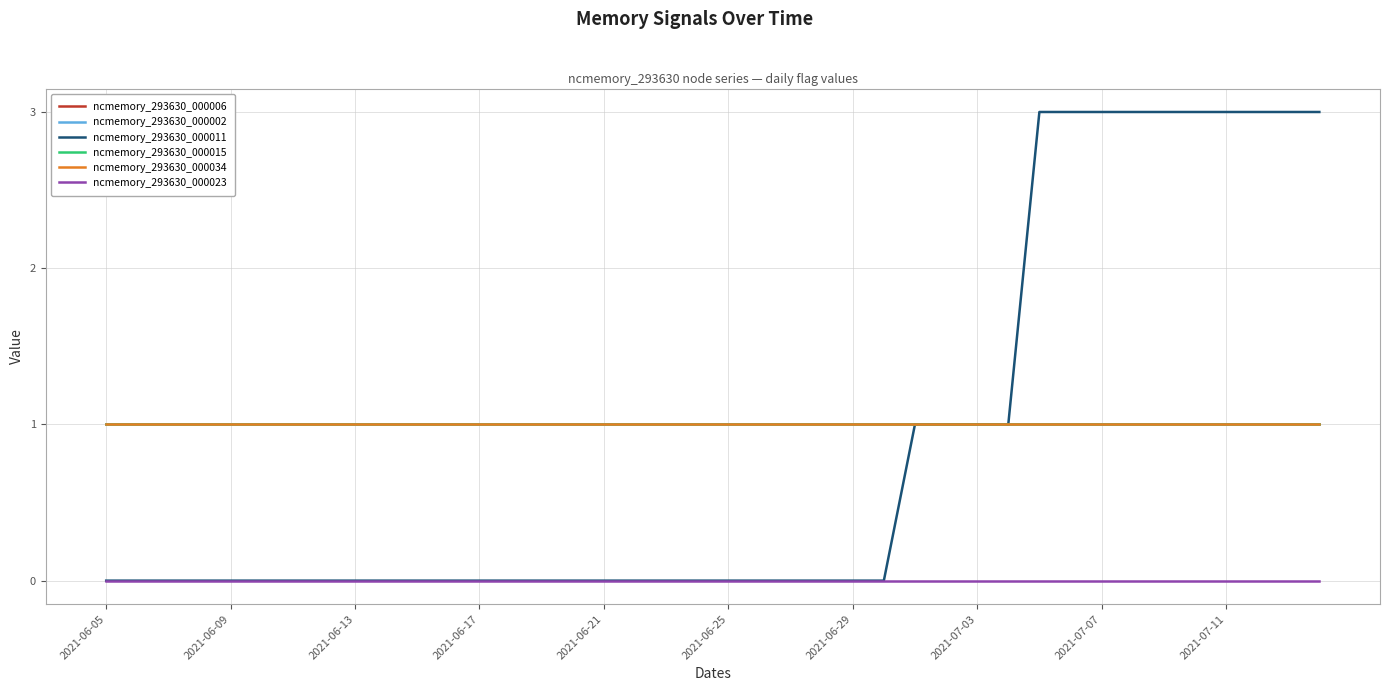

Does the chart have visible grid lines?

Yes